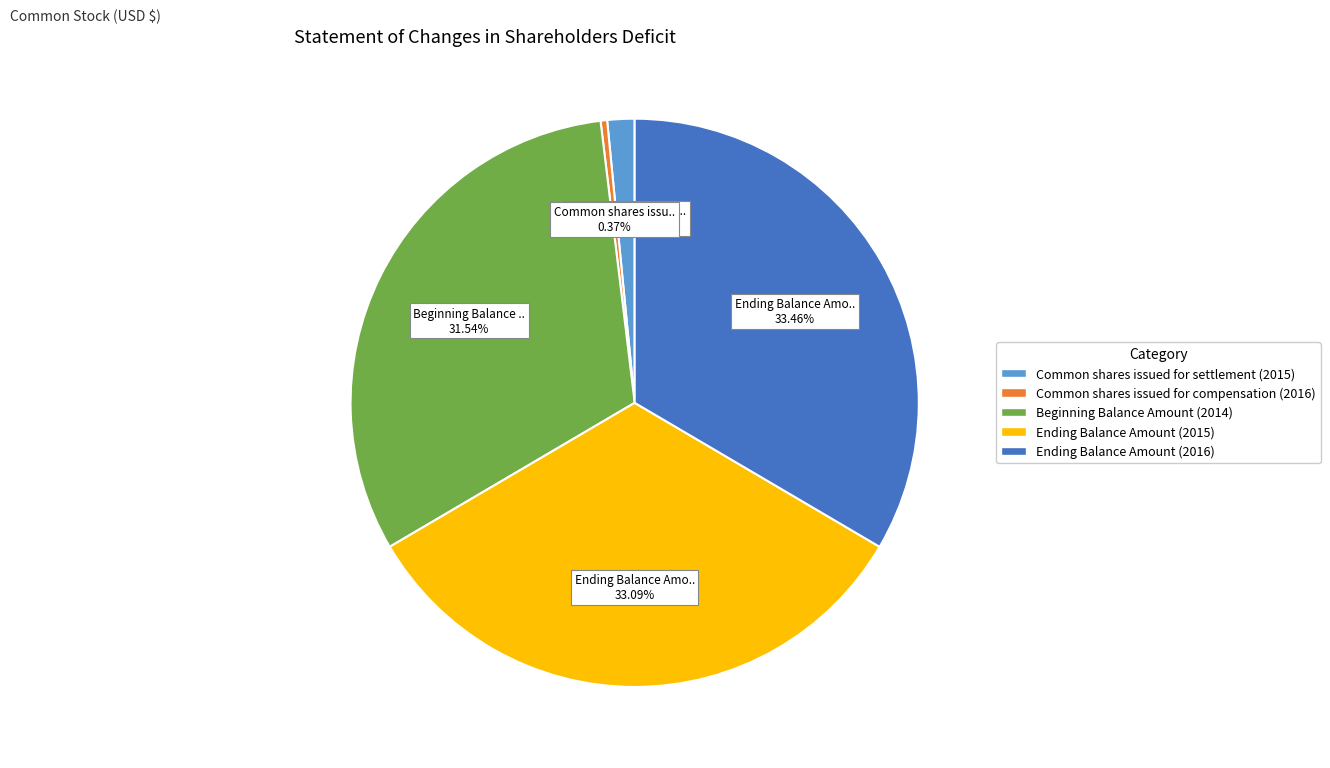

The Ending Balance Amount (2015) slice represents 46% of the pie. True or false?

False